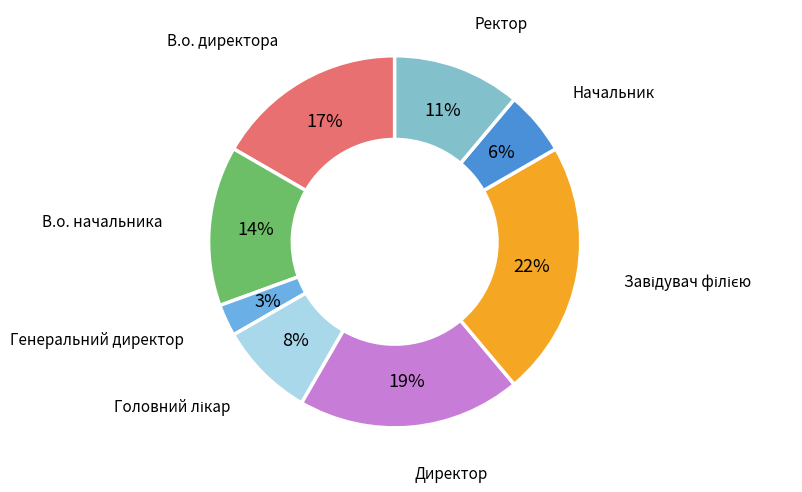

Count the number of slices in the pie.

8